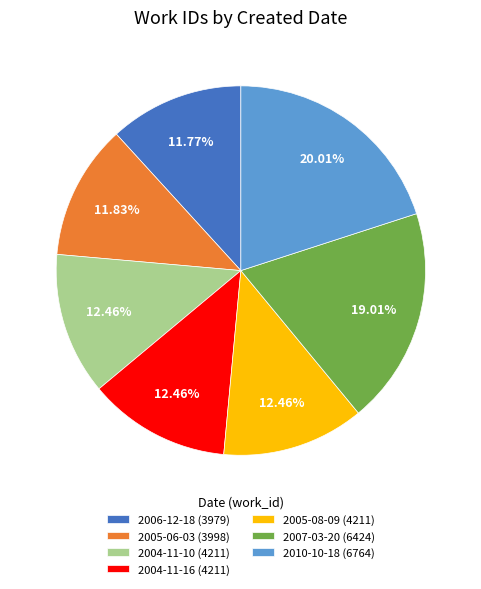

What percentage is the 2004-11-16 slice, to the nearest percent?

12%